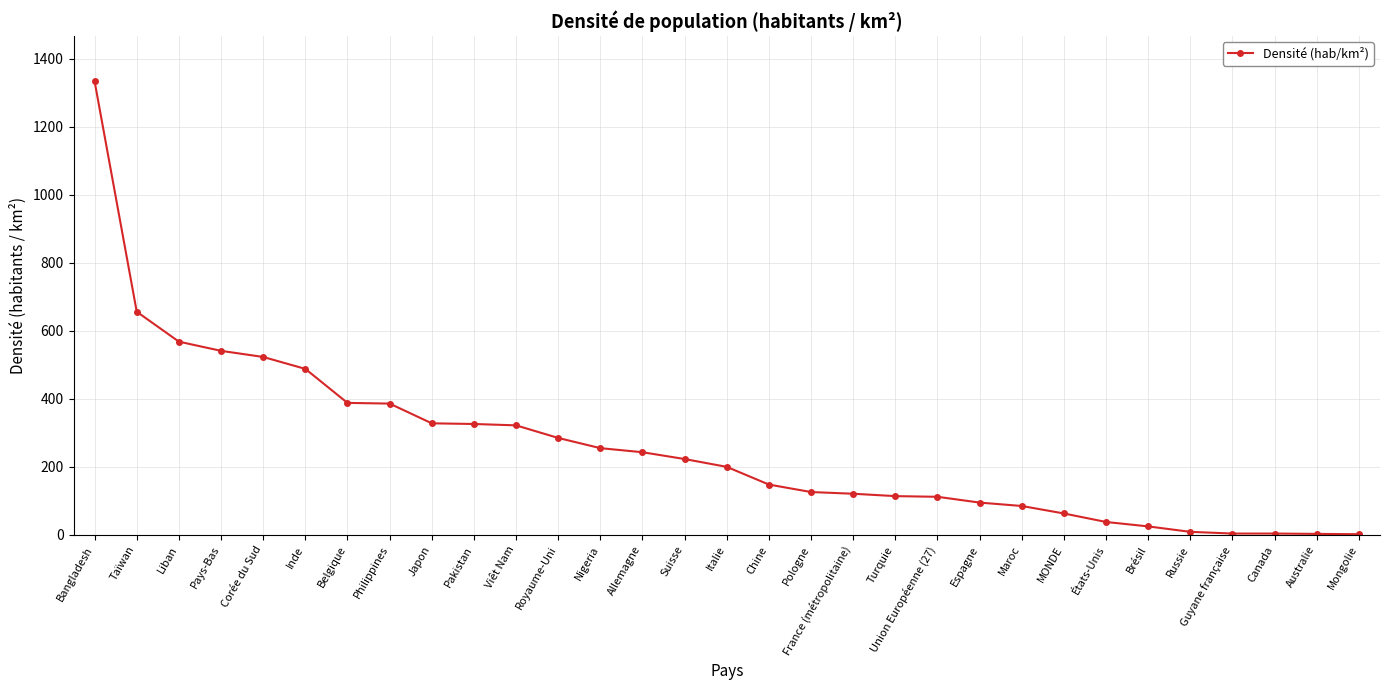

What is the ratio of the value at Bangladesh to the value at France (métropolitaine)?

11.0